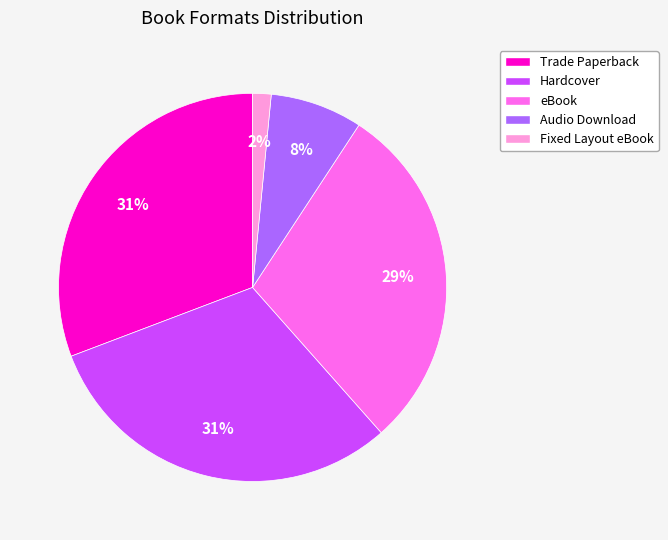

What is the smallest slice in the pie chart?

Fixed Layout eBook